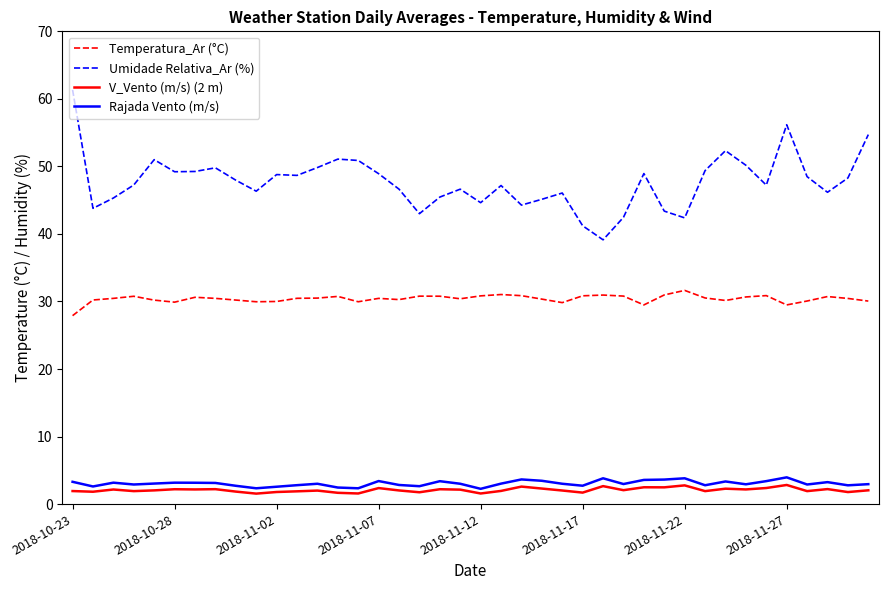

True or false: Umidade Relativa_Ar (%) and Rajada Vento (m/s) intersect in this chart.

False